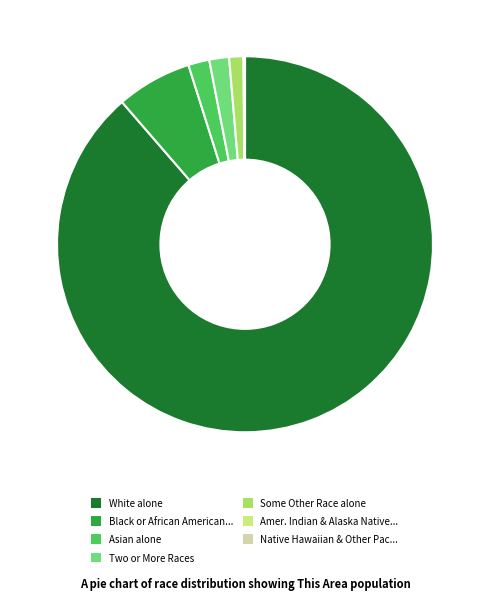

Do Two or More Races and White alone together represent more than half of the pie?

Yes